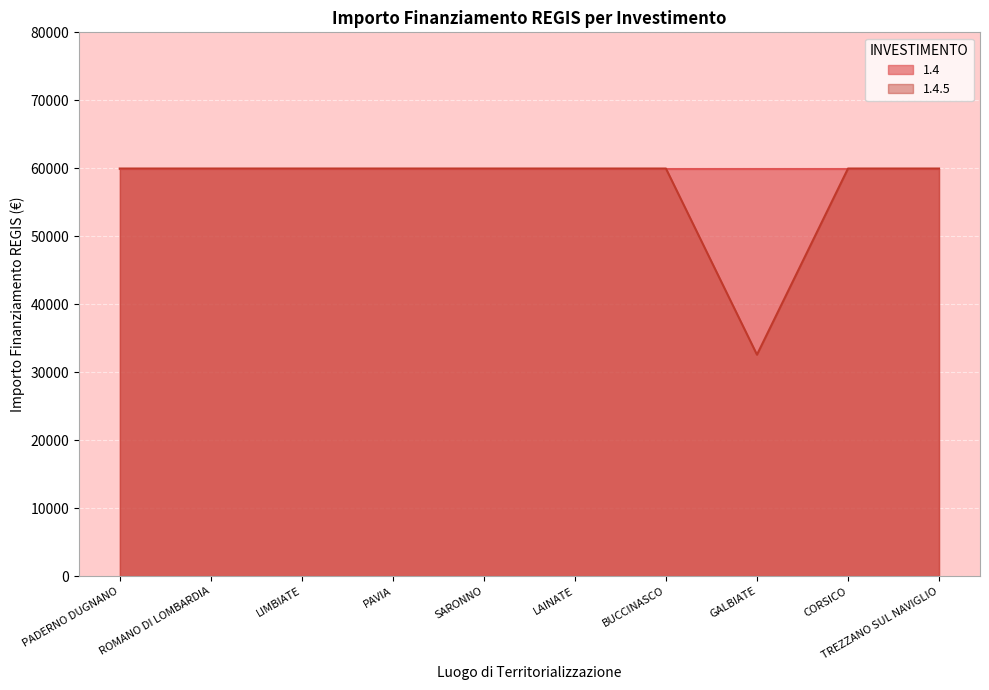

How many distinct data groups are displayed?

2